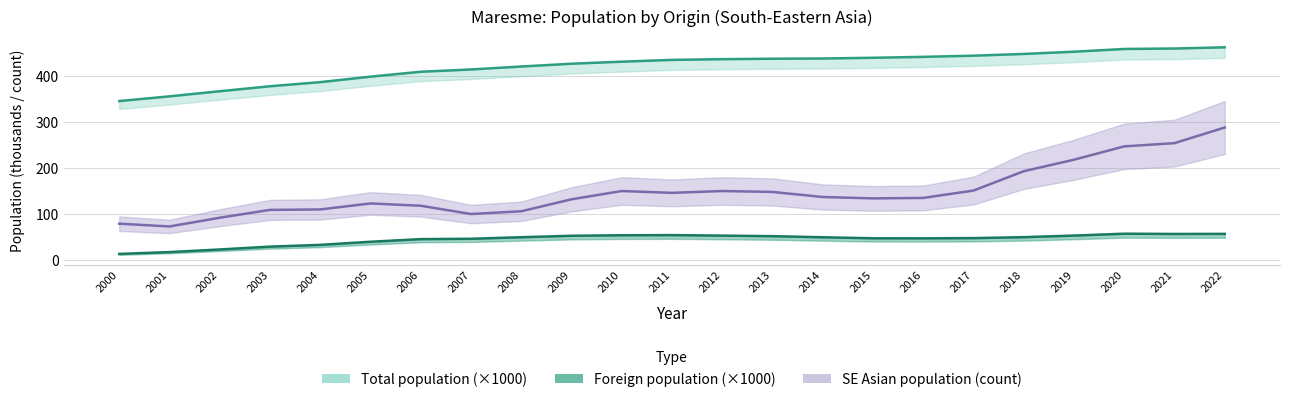

How many values in the SE Asian pop. series exceed 135?

11